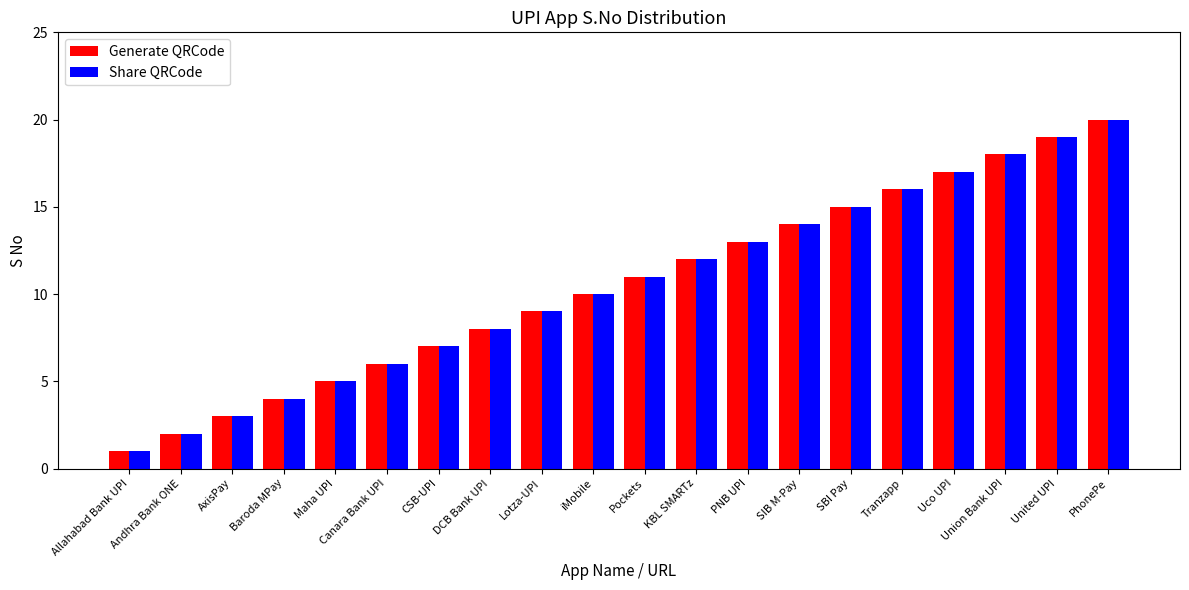

What is the value of the Share QRCode bar at the 14th from the left?

14